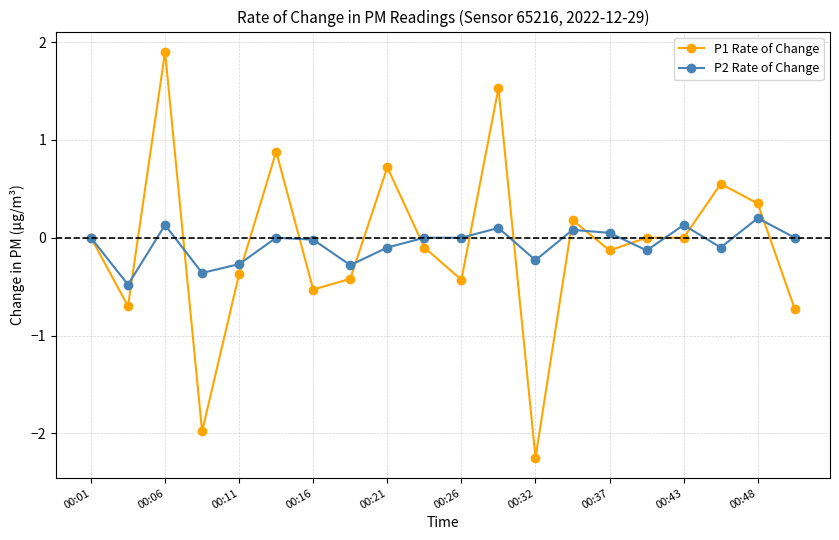

List the series in order of their peak value, lowest first.

P2 Rate of Change, P1 Rate of Change